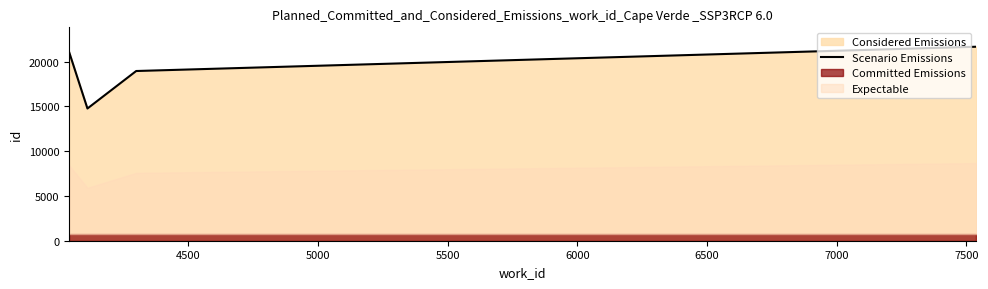

Does the chart have visible grid lines?

No